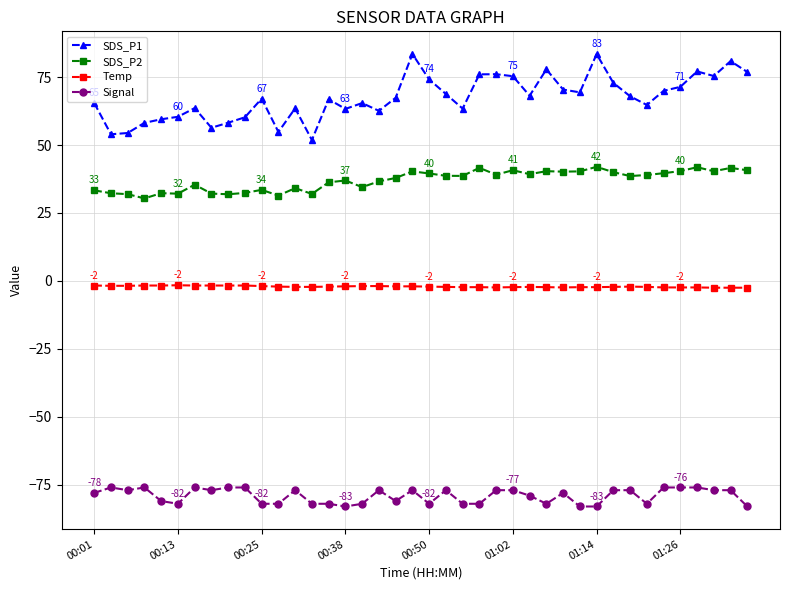

True or false: SDS_P1 and Temp intersect in this chart.

False